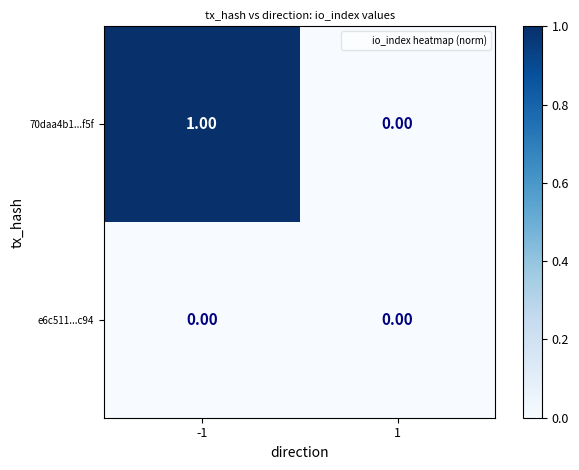

How many distinct data groups are displayed?

2